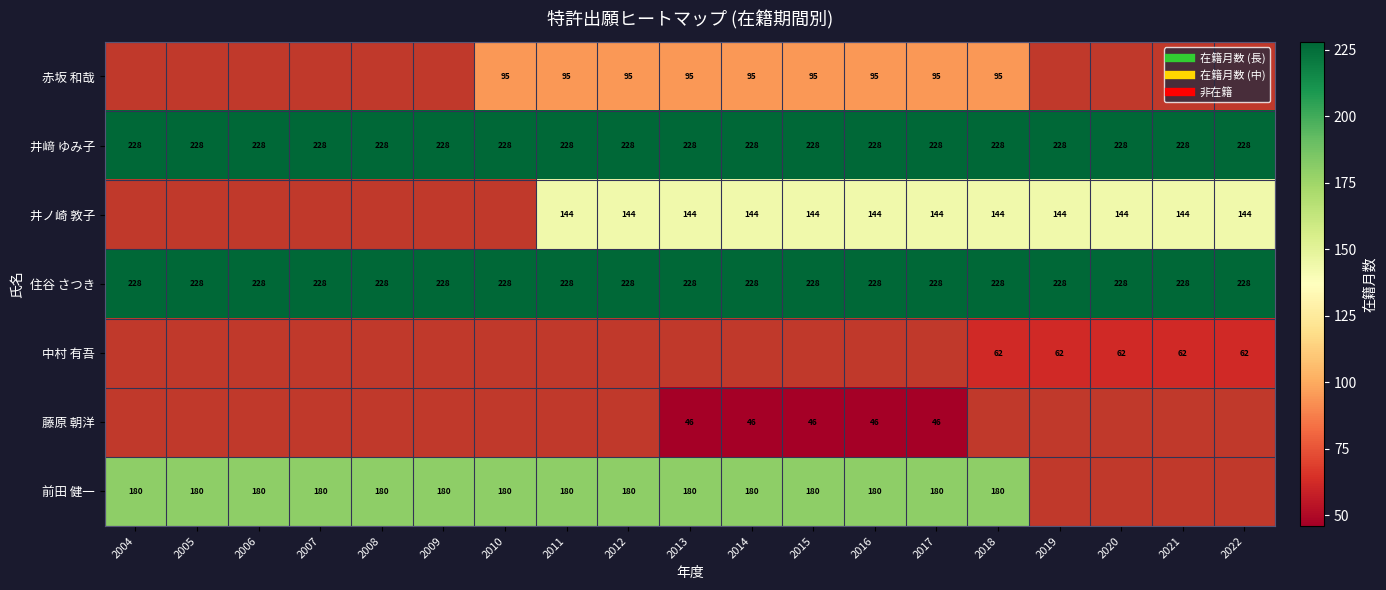

Is it true that 井ノ崎 敦子 equals 93.9 at 2014?

False